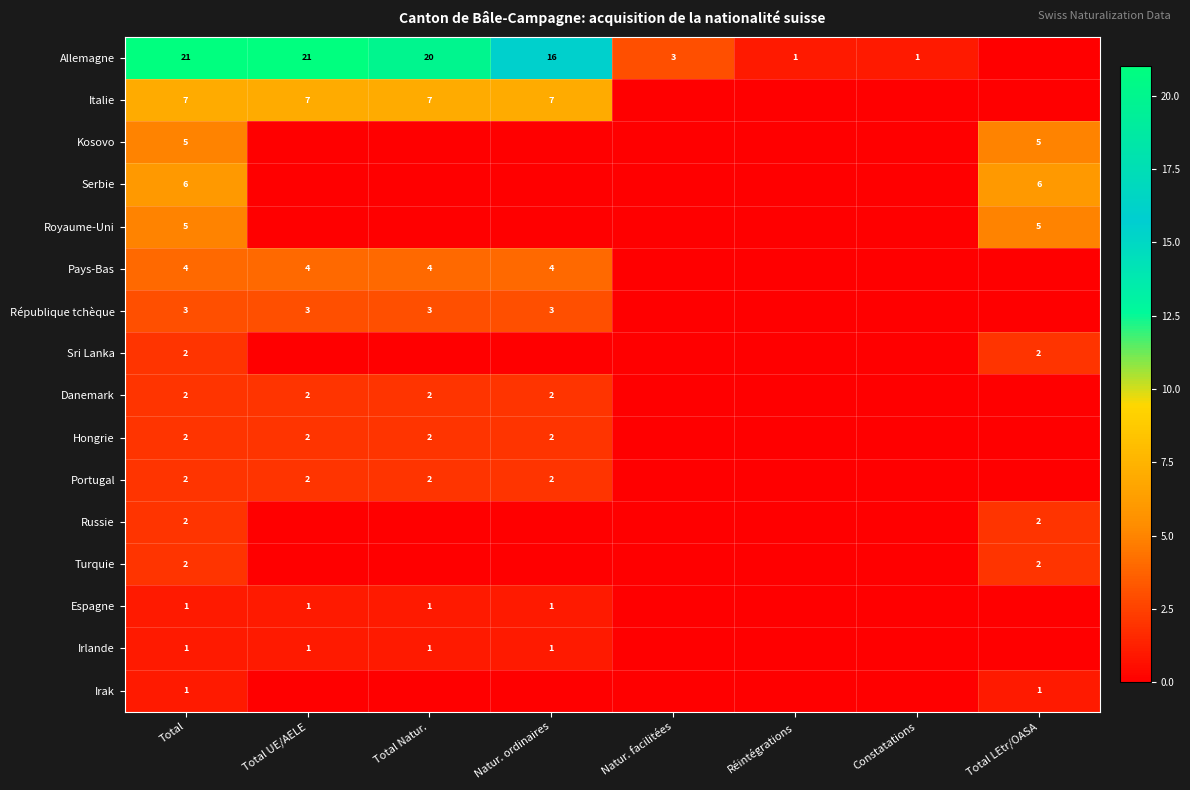

Between Total and Natur. ordinaires, which is larger?

Total